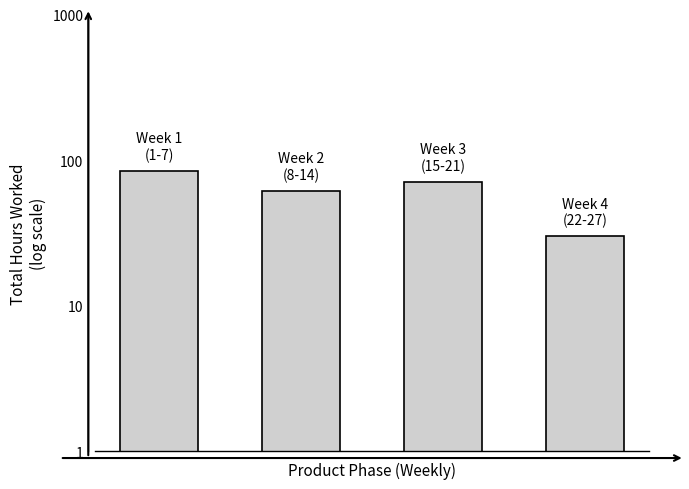

How many bars are there in total?

4